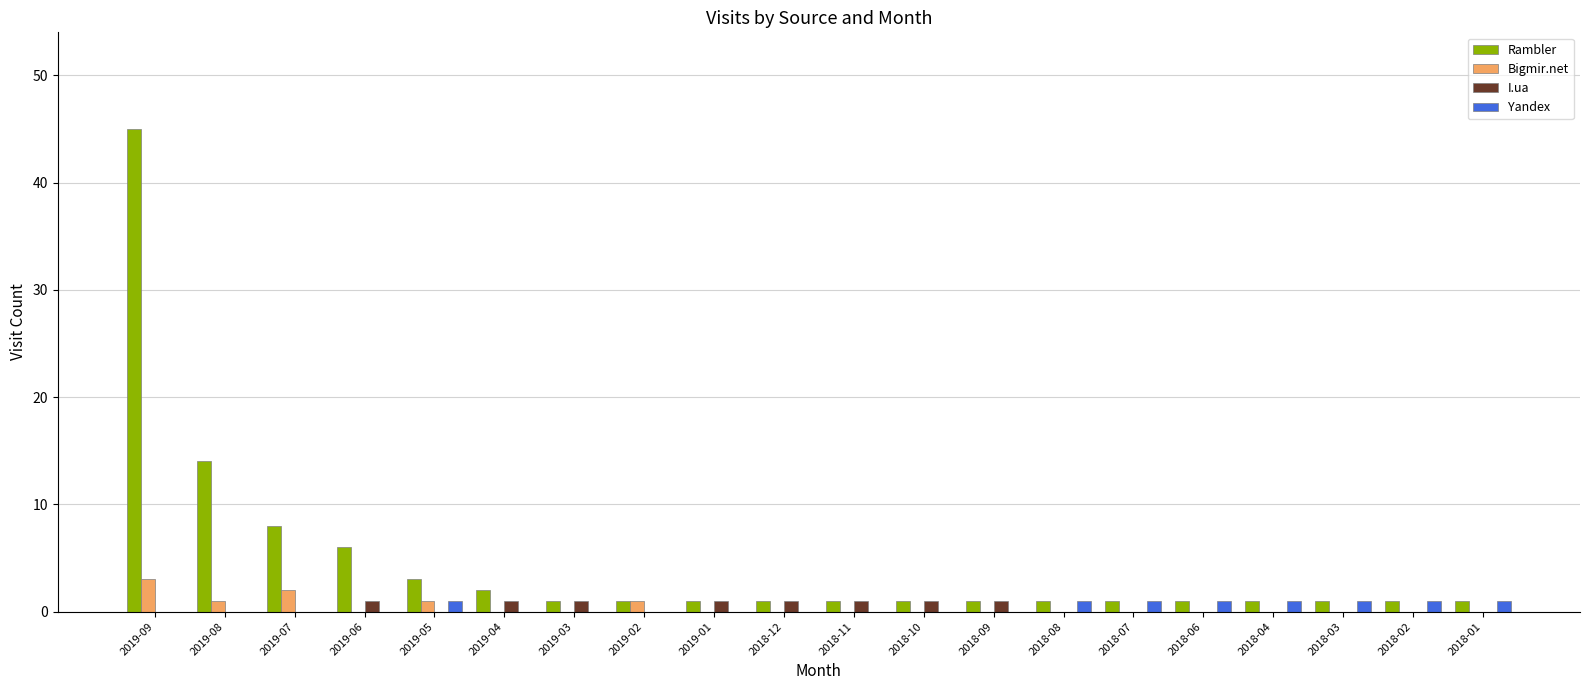

What is the spread (max minus min) of values at 2018-06?

1